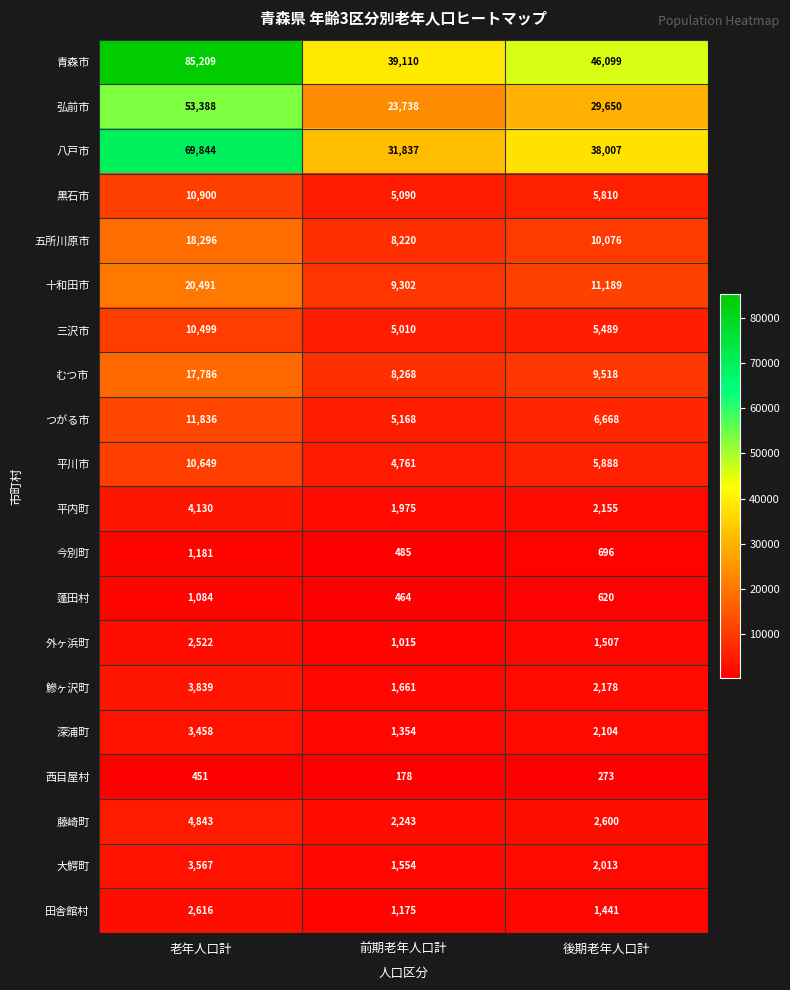

What is the smallest value displayed?

178